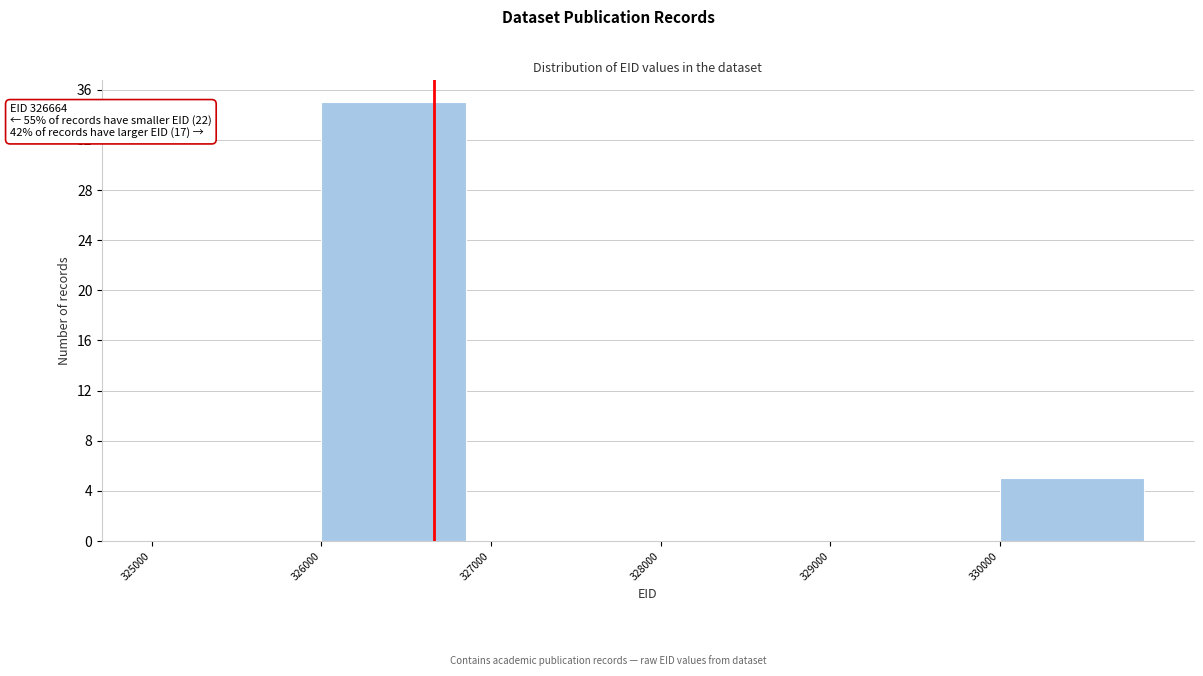

Which range on the x-axis has the tallest bar?

326000 to 327000